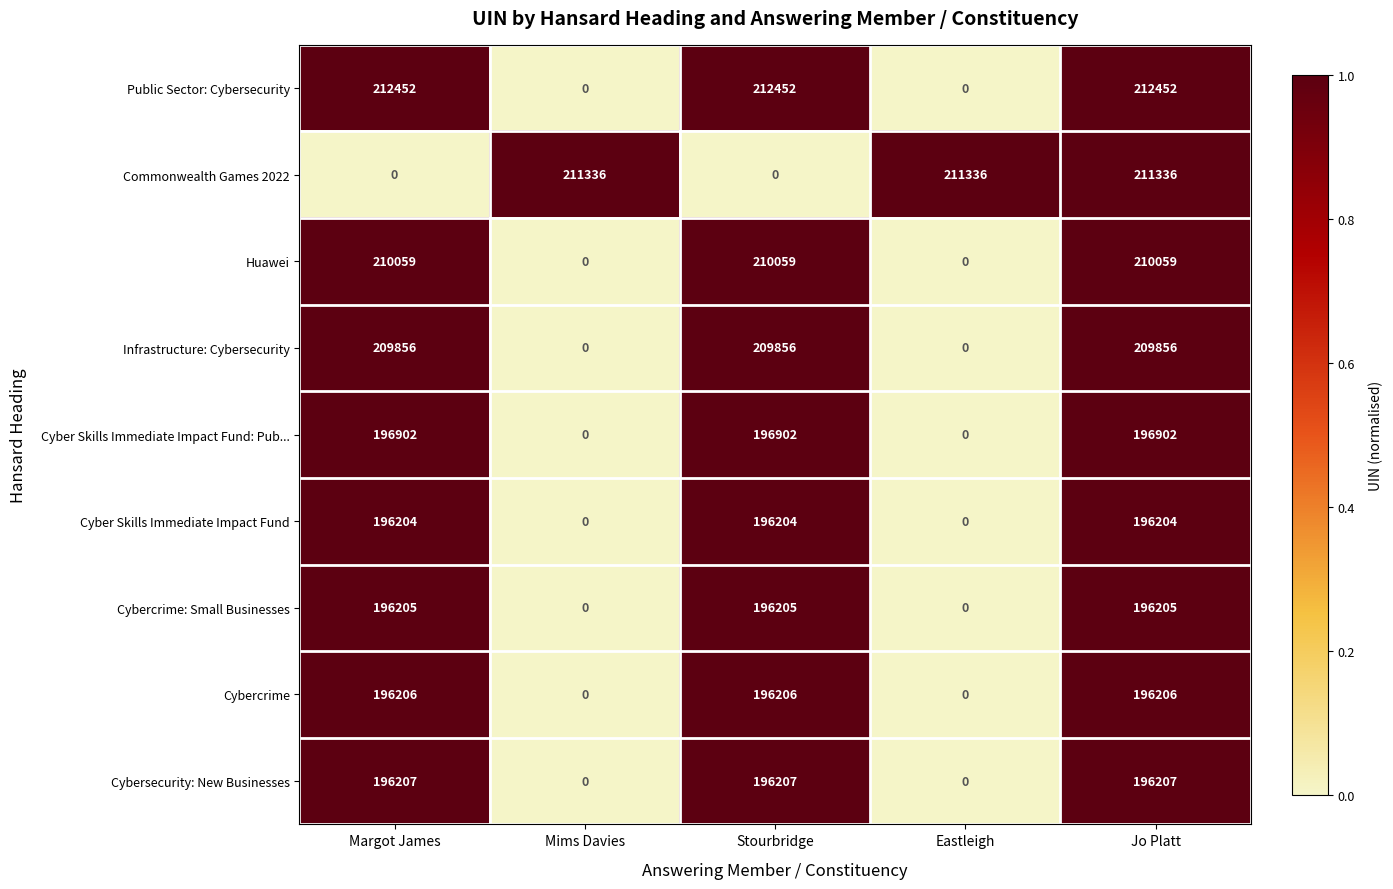

At how many categories does at least one series exceed 0?

5